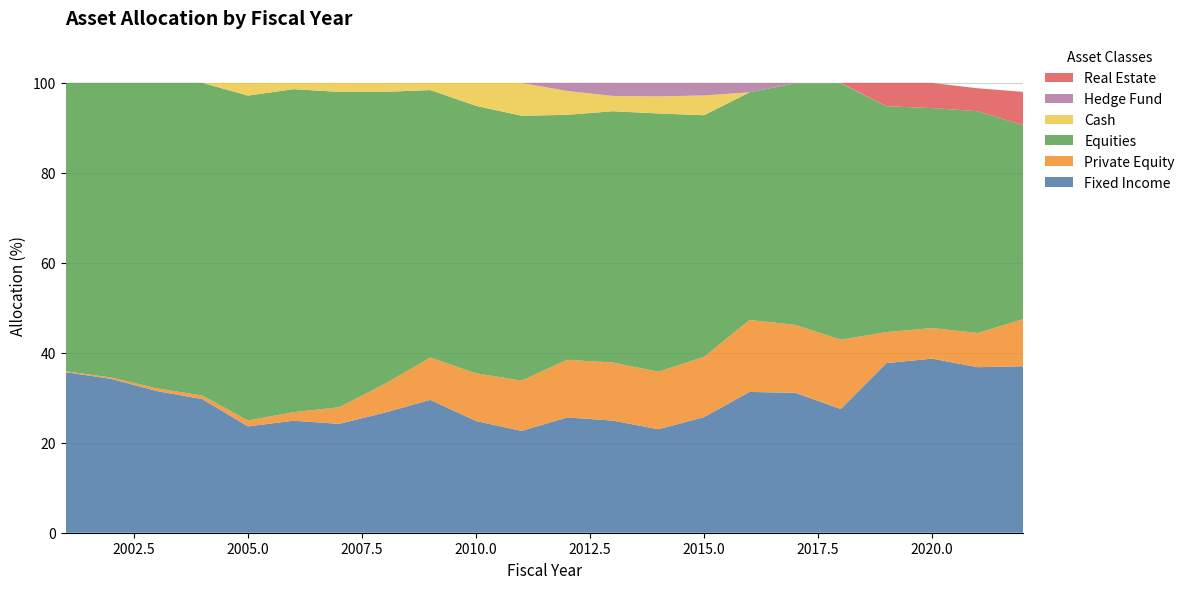

Reading right to left, list all the values displayed in this chart.

Fixed Income: 2022=37.0	2021=36.8	2020=38.7	2019=37.7	2018=27.5	2017=31.1	2016=31.3	2015=25.7	2014=23.0	2013=24.9	2012=25.6	2011=22.6	2010=24.8	2009=29.5	2008=26.7	2007=24.2	2006=24.9	2005=23.6	2004=29.7	2003=31.5	2002=34.2	2001=35.7
Private Equity: 2022=10.5	2021=7.6	2020=6.8	2019=6.9	2018=15.4	2017=15.1	2016=16.0	2015=13.4	2014=12.8	2013=12.9	2012=12.8	2011=11.2	2010=10.6	2009=9.4	2008=6.4	2007=3.7	2006=1.9	2005=1.3	2004=0.8	2003=0.6	2002=0.3	2001=0.2
Equities: 2022=43.1	2021=49.3	2020=48.9	2019=50.2	2018=57.0	2017=53.7	2016=50.6	2015=53.7	2014=57.4	2013=55.9	2012=54.5	2011=58.9	2010=59.5	2009=59.5	2008=64.9	2007=70.1	2006=71.8	2005=72.2	2004=69.5	2003=67.9	2002=65.5	2001=64.1
Cash: 2022=0.0	2021=0.0	2020=0.0	2019=0.0	2018=0.0	2017=0.0	2016=0.0	2015=4.4	2014=3.8	2013=3.4	2012=5.3	2011=7.3	2010=5.1	2009=1.6	2008=2.0	2007=2.0	2006=1.4	2005=2.8	2004=0.0	2003=0.0	2002=0.0	2001=0.0
Hedge Fund: 2022=0.0	2021=0.0	2020=0.0	2019=0.0	2018=0.1	2017=0.1	2016=2.1	2015=2.8	2014=3.0	2013=2.9	2012=1.8	2011=0.0	2010=0.0	2009=0.0	2008=0.0	2007=0.0	2006=0.0	2005=0.0	2004=0.0	2003=0.0	2002=0.0	2001=0.0
Real Estate: 2022=7.4	2021=5.1	2020=5.6	2019=5.2	2018=0.0	2017=0.0	2016=0.0	2015=0.0	2014=0.0	2013=0.0	2012=0.0	2011=0.0	2010=0.0	2009=0.0	2008=0.0	2007=0.0	2006=0.0	2005=0.0	2004=0.0	2003=0.0	2002=0.0	2001=0.0